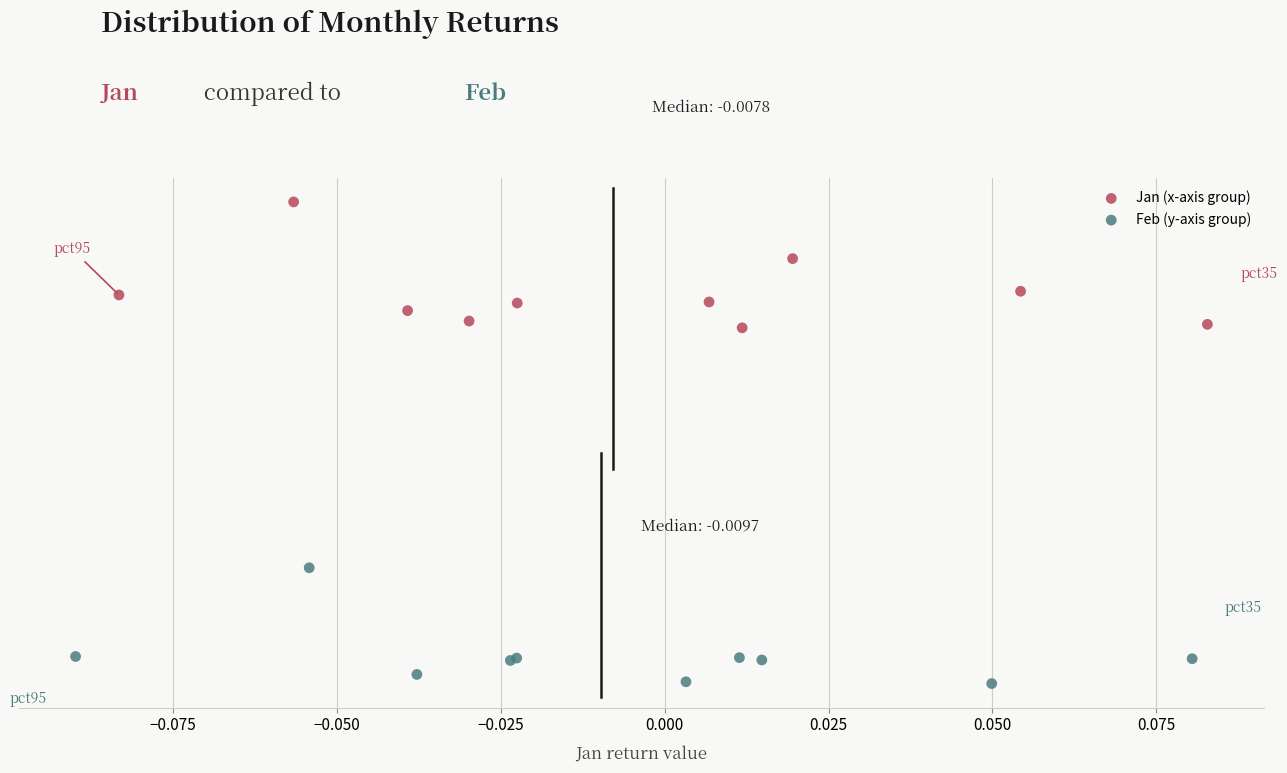

Which series has the widest spread of Y values?

Jan (x-axis group)